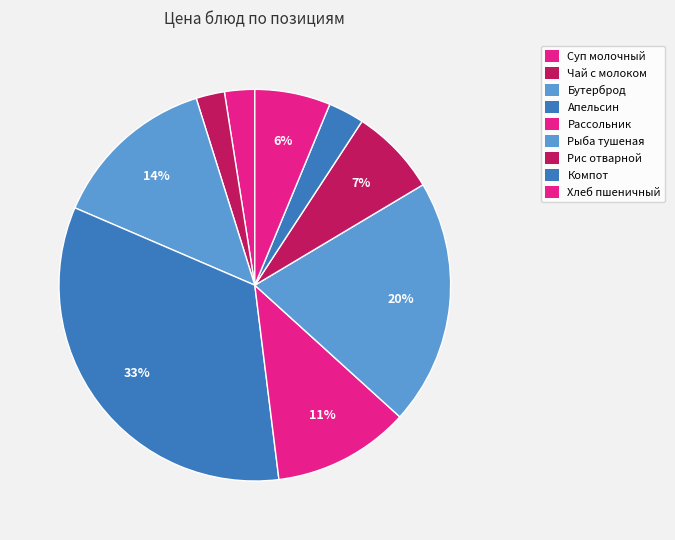

How many segments does this pie chart have?

9